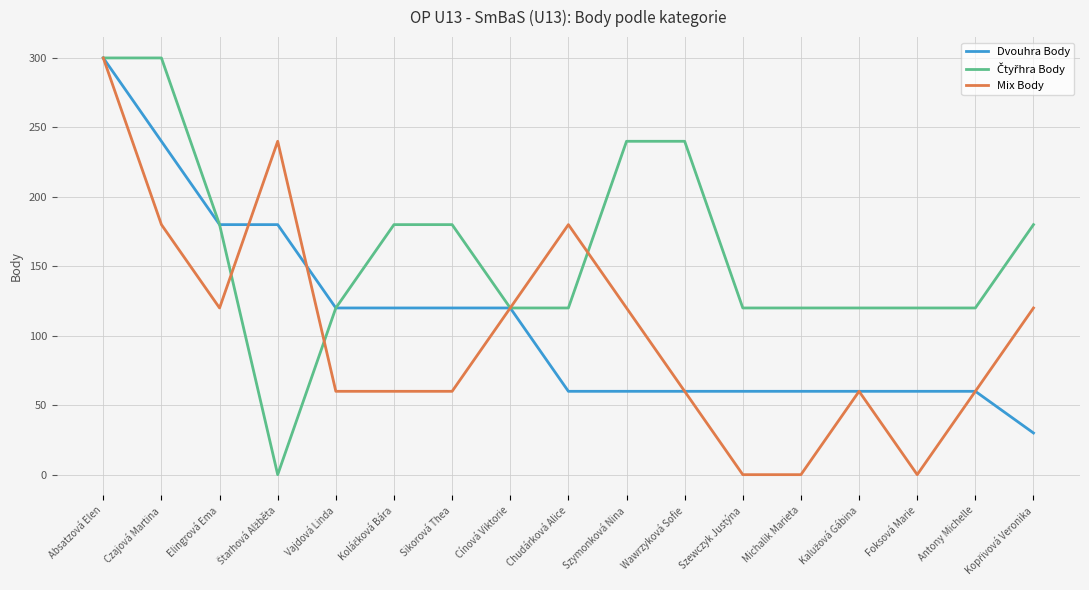

What is the total value across all series at Vajdová Linda?

300